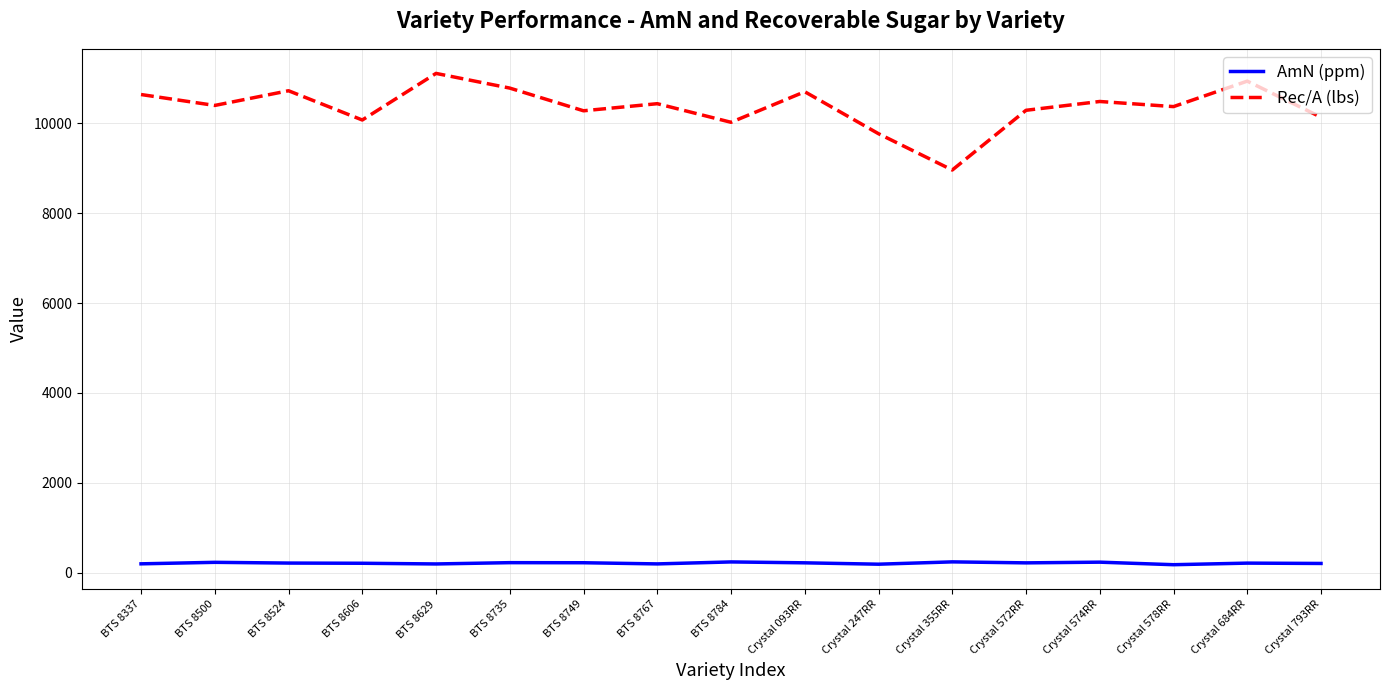

Is it true that AmN (ppm) equals 220.3 at Crystal 093RR?

True